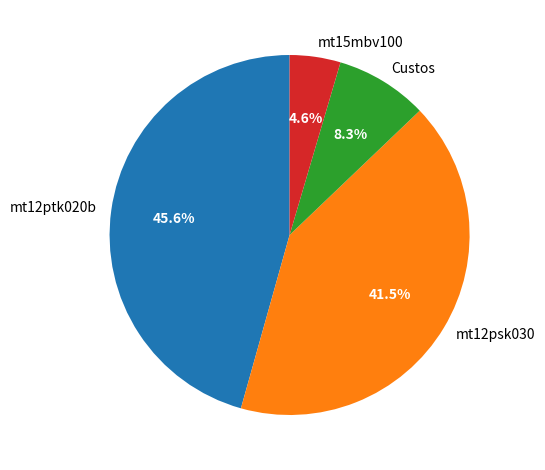

Which has a higher value, mt12ptk020b or Custos?

mt12ptk020b